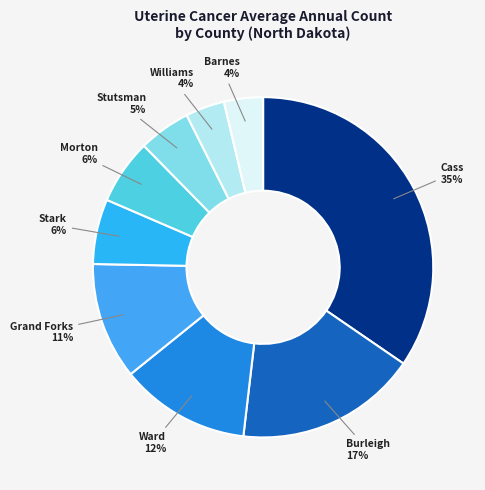

Rank the categories by value from highest to lowest.

Cass County, Burleigh County, Ward County, Grand Forks County, Stark County, Morton County, Stutsman County, Williams County, Barnes County